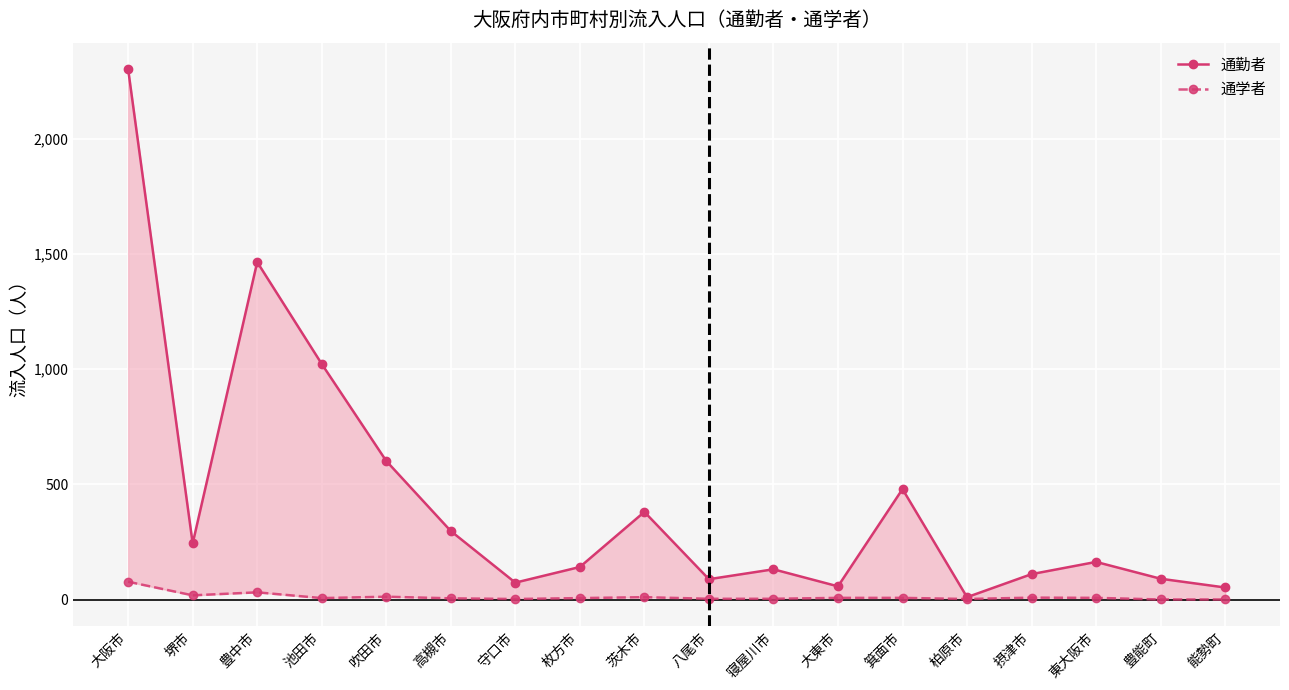

What is the difference between the highest and lowest values at 大阪市?

2224